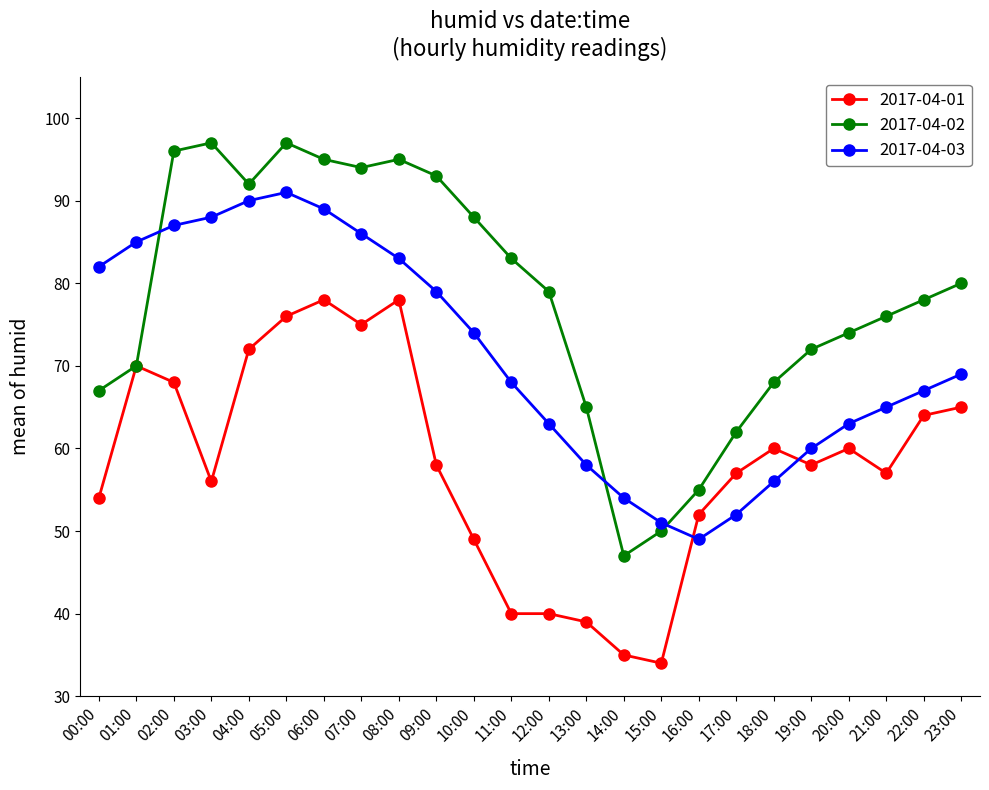

Which series has the largest total across all categories?

2017-04-02